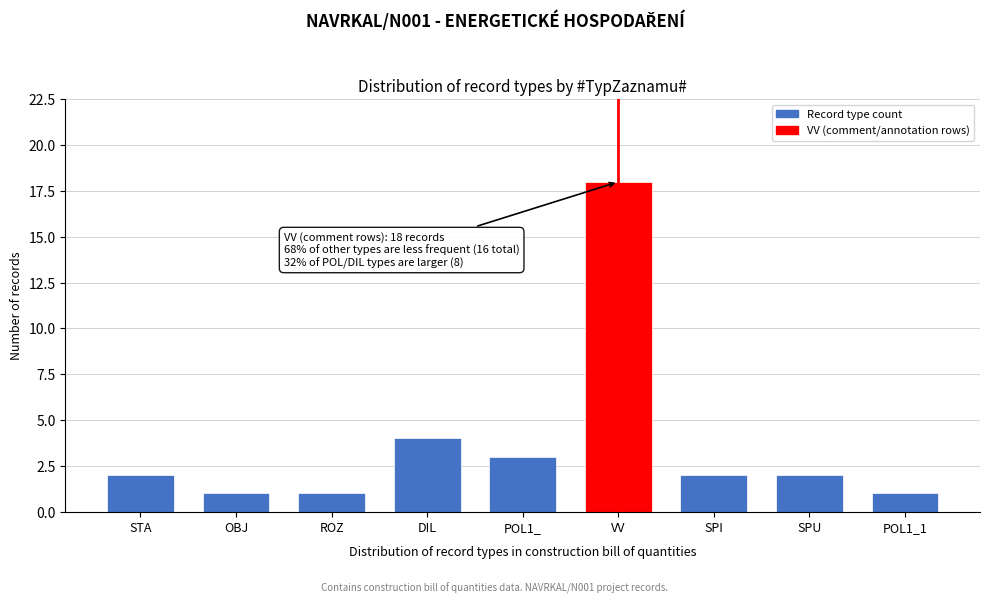

Reading left to right, list all the values displayed in this chart.

STA=2	OBJ=1	ROZ=1	DIL=4	POL1_=3	VV=18	SPI=2	SPU=2	POL1_1=1